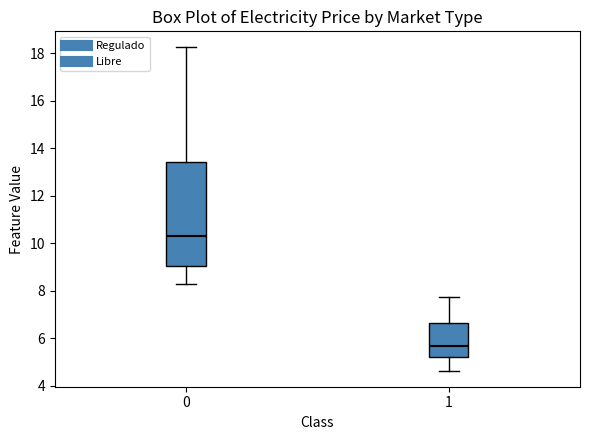

Where does the upper whisker of the box at x = 0 end on the y-axis? The values are not printed on the chart, so give them approximately, as read against the axis.

18.2